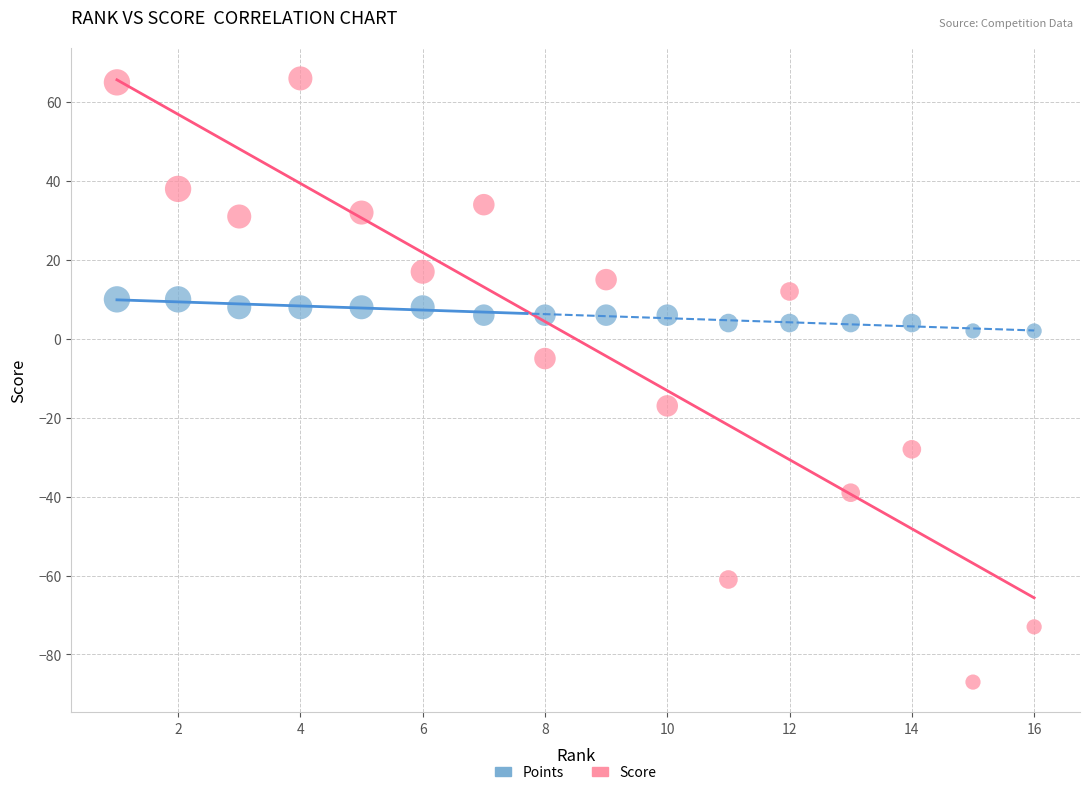

Which series has the widest spread of Y values?

Score